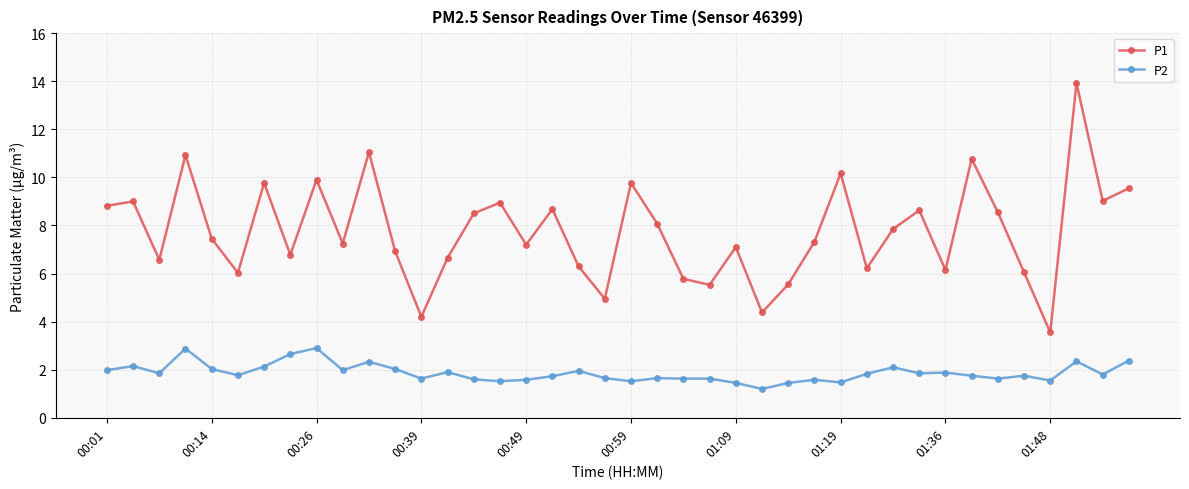

True or false: P2 and P1 intersect in this chart.

False